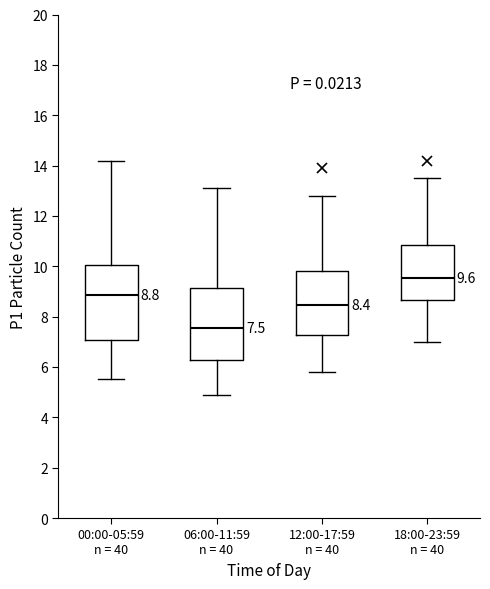

Which box's median line is the highest?

18:00-23:59 n = 40